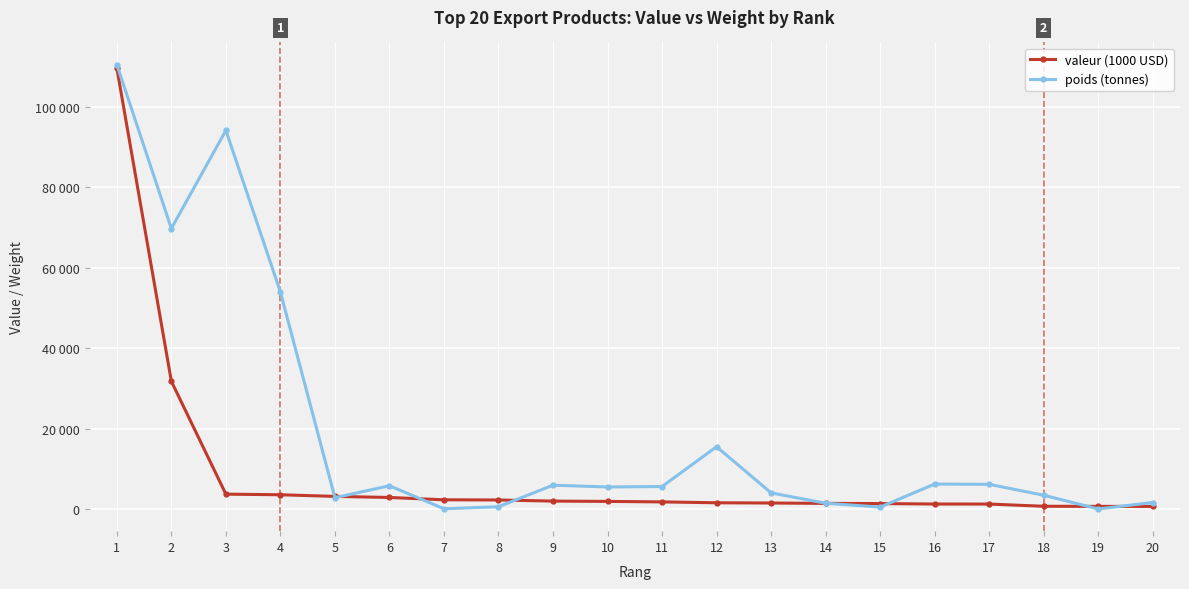

At which category does the chart reach its peak across all series?

1